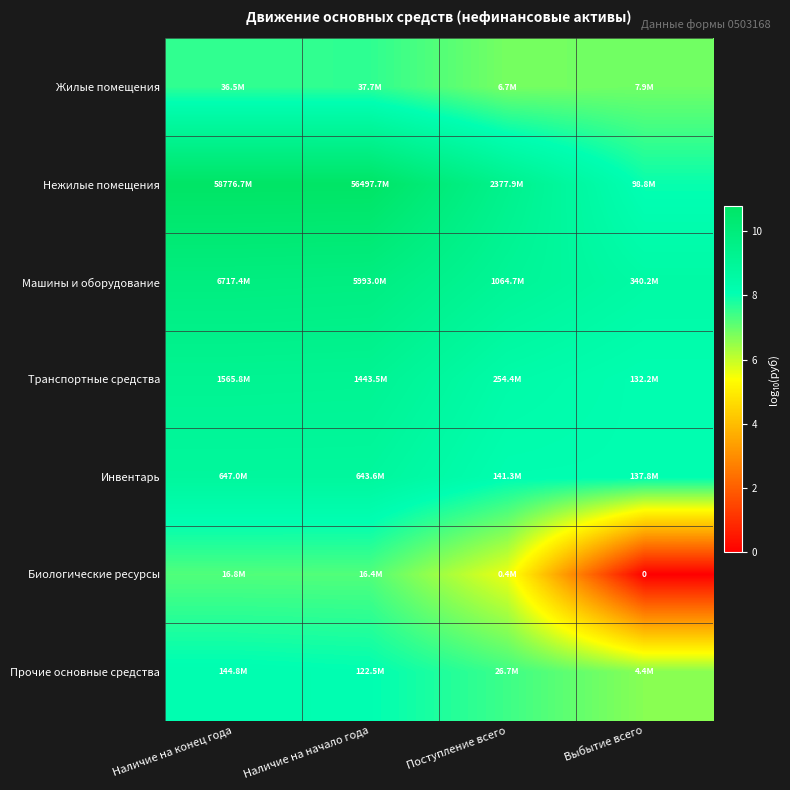

What is the minimum value for Инвентарь?

8.1